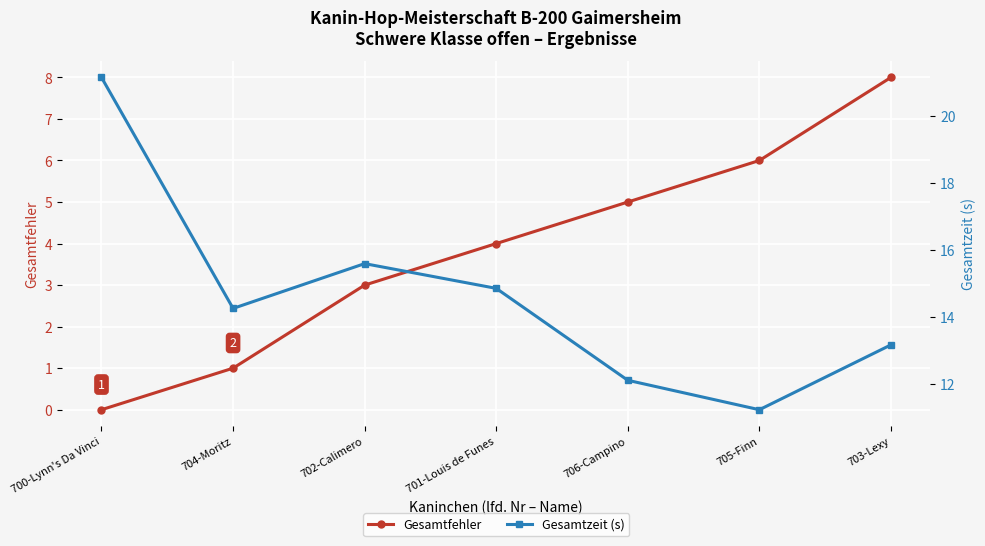

Where is the first local minimum for Gesamtzeit (s)?

704-Moritz